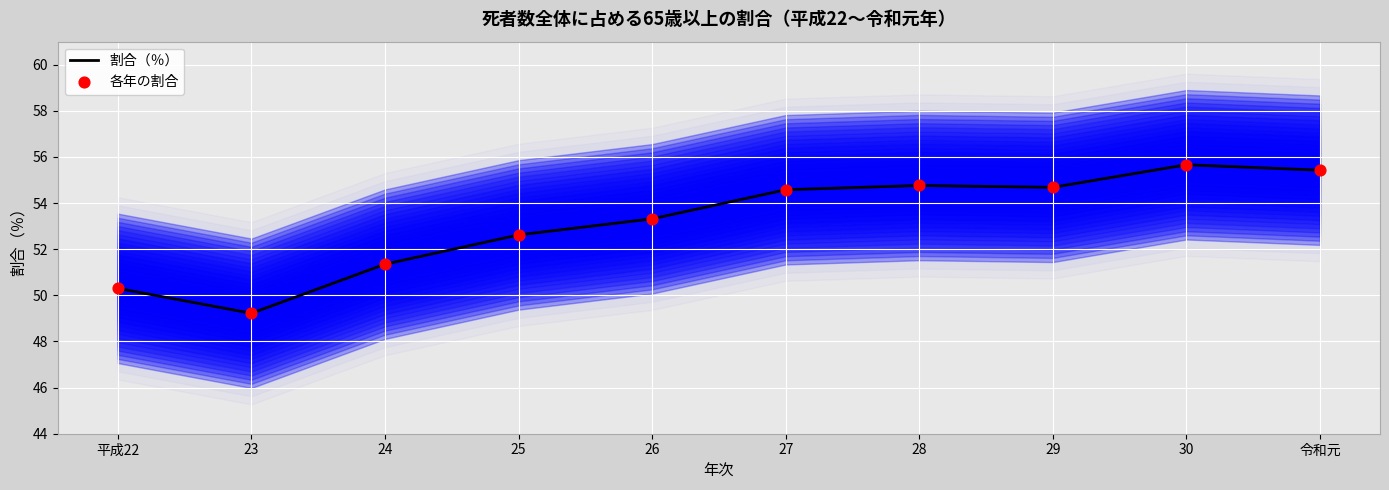

At how many categories does at least one series exceed 51?

8